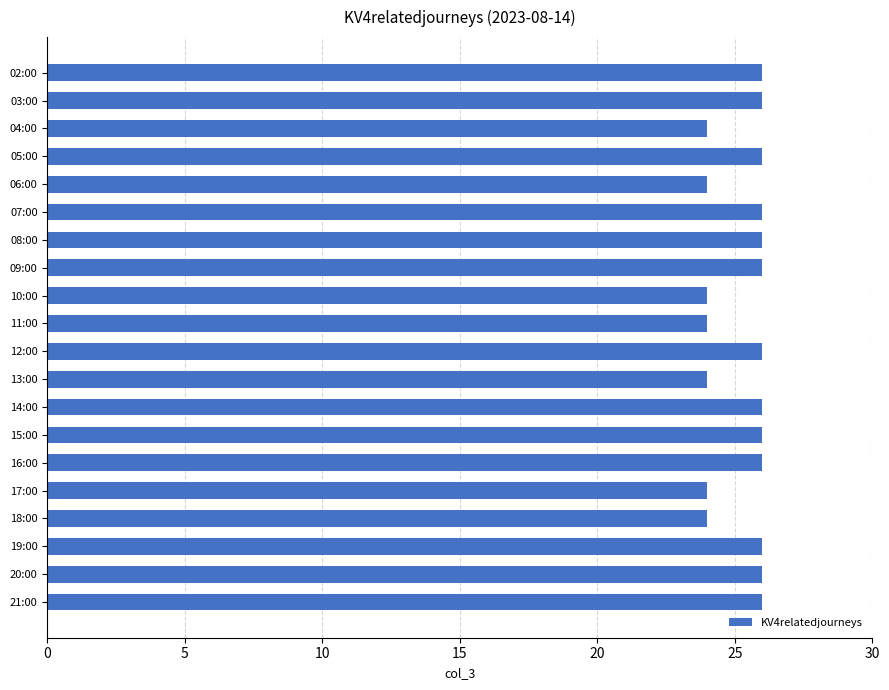

Reading top to bottom, what are all the values shown in this chart?

26	26	24	26	24	26	26	26	24	24	26	24	26	26	26	24	24	26	26	26